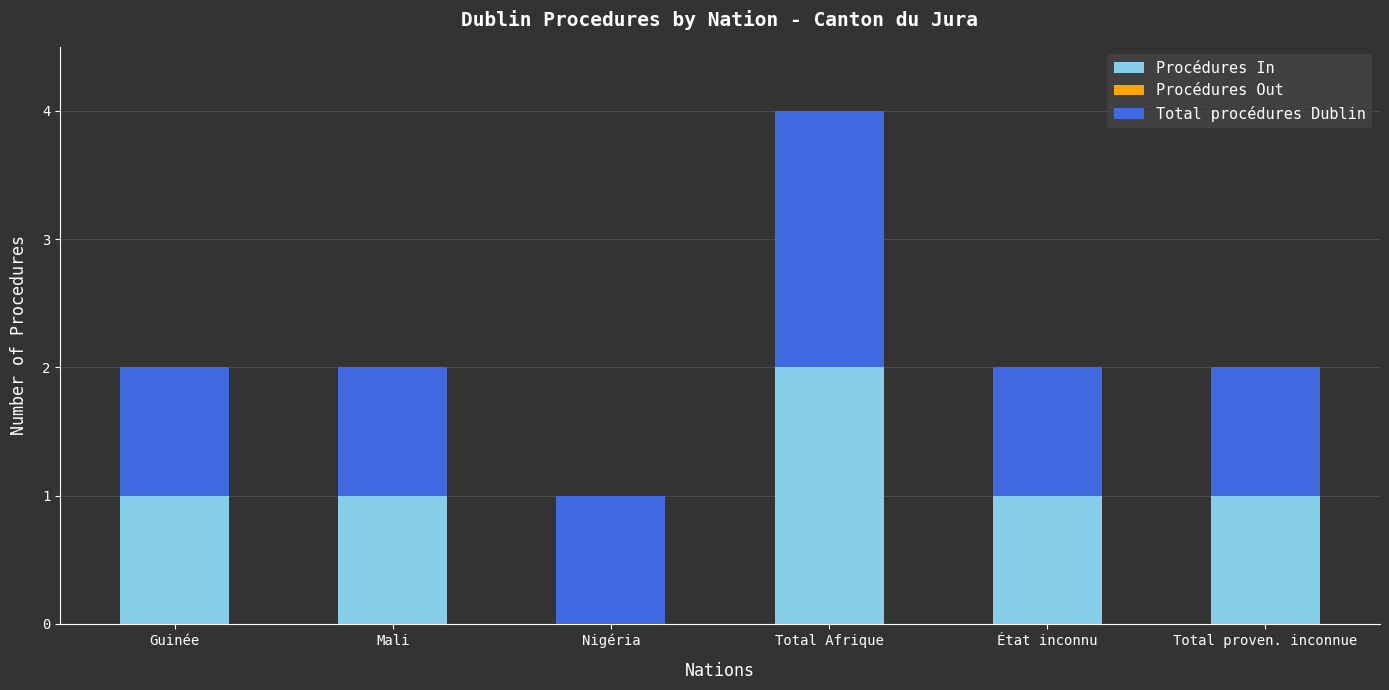

Reading left to right, list the values for the Procédures In series.

Guinée=1	Mali=1	Nigéria=0	Total Afrique=2	État inconnu=1	Total proven. inconnue=1